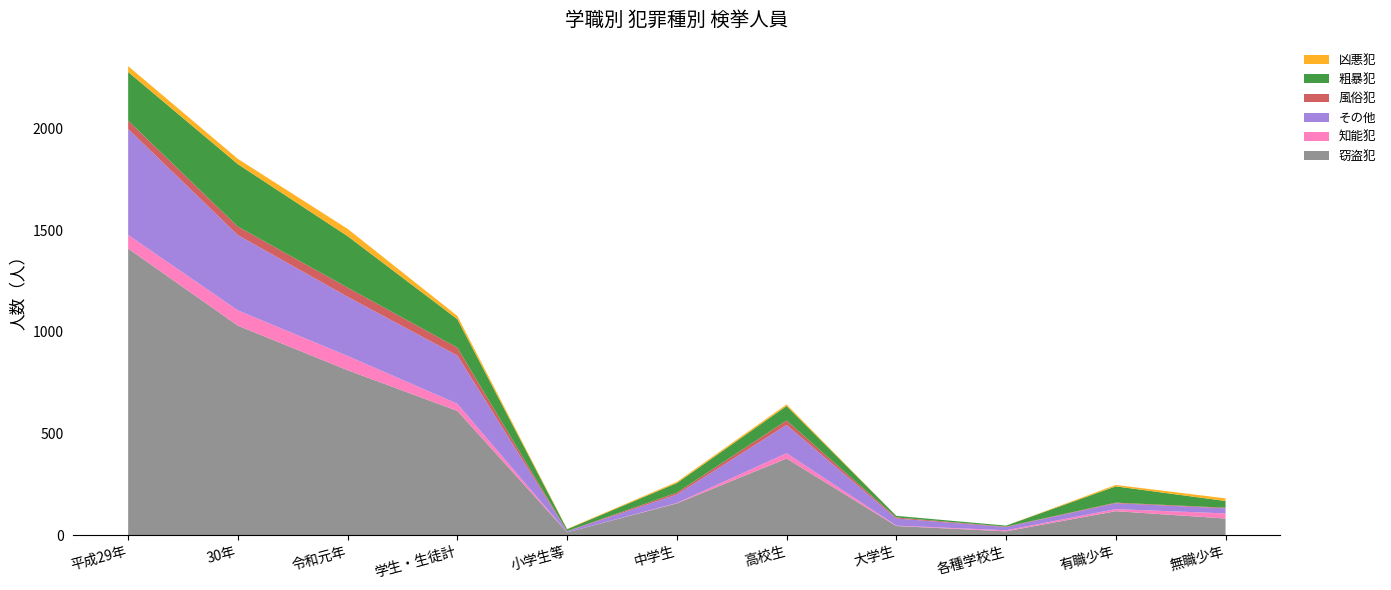

Reading left to right, what are all the values shown in this chart?

窃盗犯: 平成29年=1409	30年=1030	令和元年=811	学生・生徒計=611	小学生等=14	中学生=156	高校生=377	大学生=45	各種学校生=19	有職少年=118	無職少年=82
知能犯: 平成29年=67	30年=75	令和元年=70	学生・生徒計=35	小学生等=0	中学生=2	高校生=26	大学生=2	各種学校生=5	有職少年=10	無職少年=25
その他: 平成29年=521	30年=370	令和元年=291	学生・生徒計=237	小学生等=5	中学生=42	高校生=139	大学生=35	各種学校生=16	有職少年=29	無職少年=25
風俗犯: 平成29年=41	30年=42	令和元年=45	学生・生徒計=39	小学生等=1	中学生=9	高校生=22	大学生=5	各種学校生=2	有職少年=3	無職少年=3
粗暴犯: 平成29年=239	30年=307	令和元年=253	学生・生徒計=140	小学生等=9	中学生=47	高校生=71	大学生=8	各種学校生=5	有職少年=80	無職少年=33
凶悪犯: 平成29年=29	30年=26	令和元年=36	学生・生徒計=16	小学生等=2	中学生=6	高校生=8	大学生=0	各種学校生=0	有職少年=7	無職少年=13